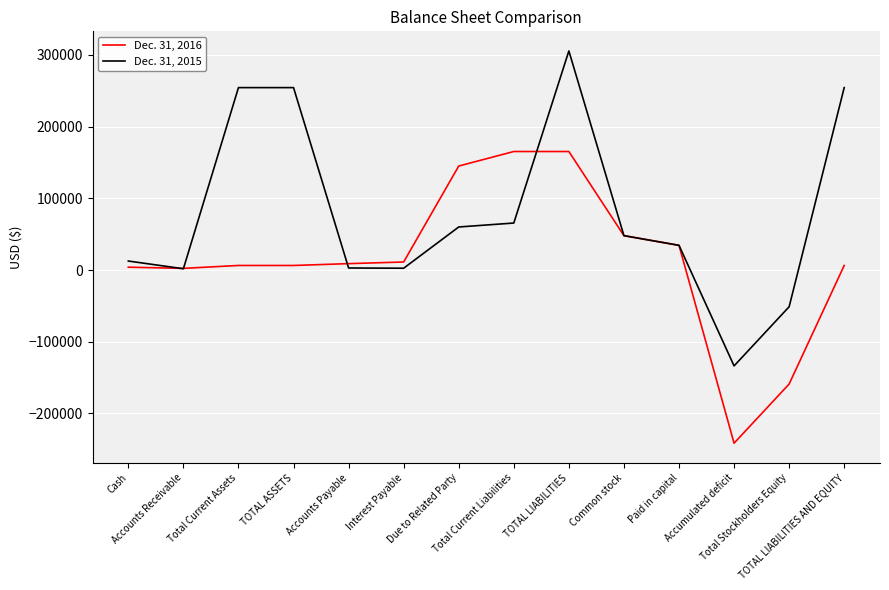

Rank the series by their average value, from highest to lowest.

Dec. 31, 2015, Dec. 31, 2016